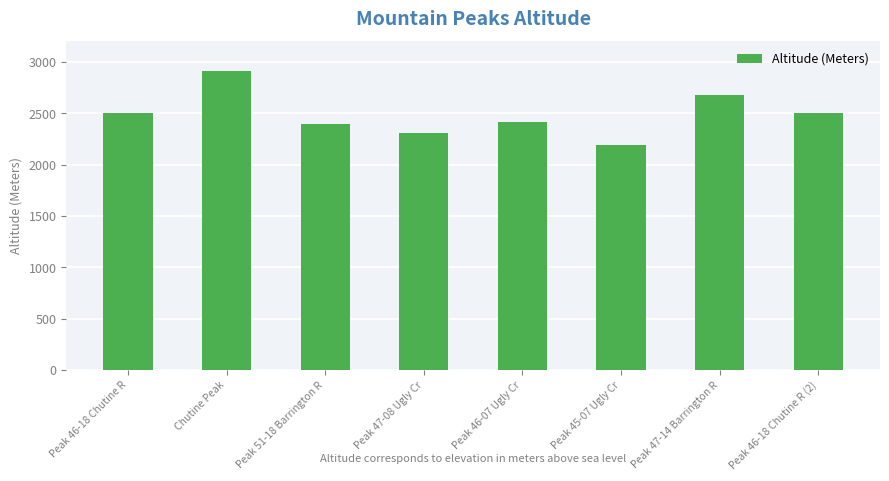

How many data points are less than 2499?

4